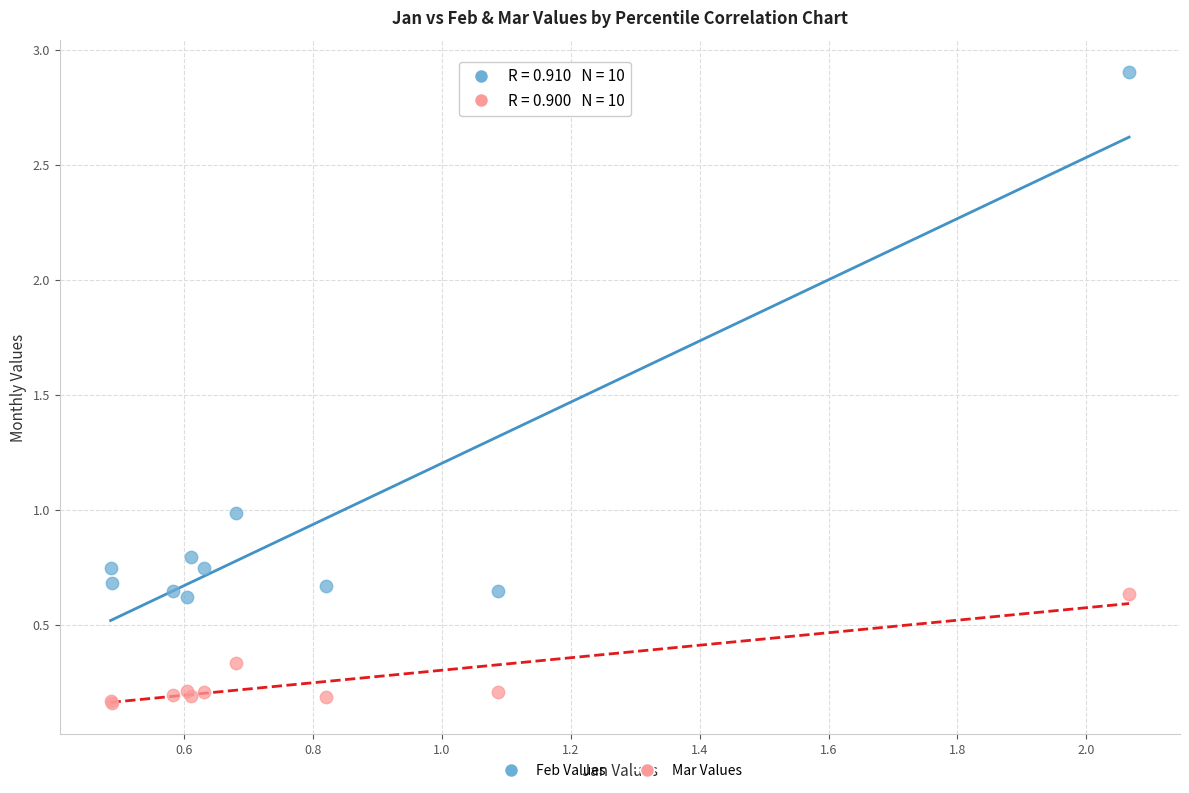

Which series reaches the maximum Y coordinate?

Feb Values